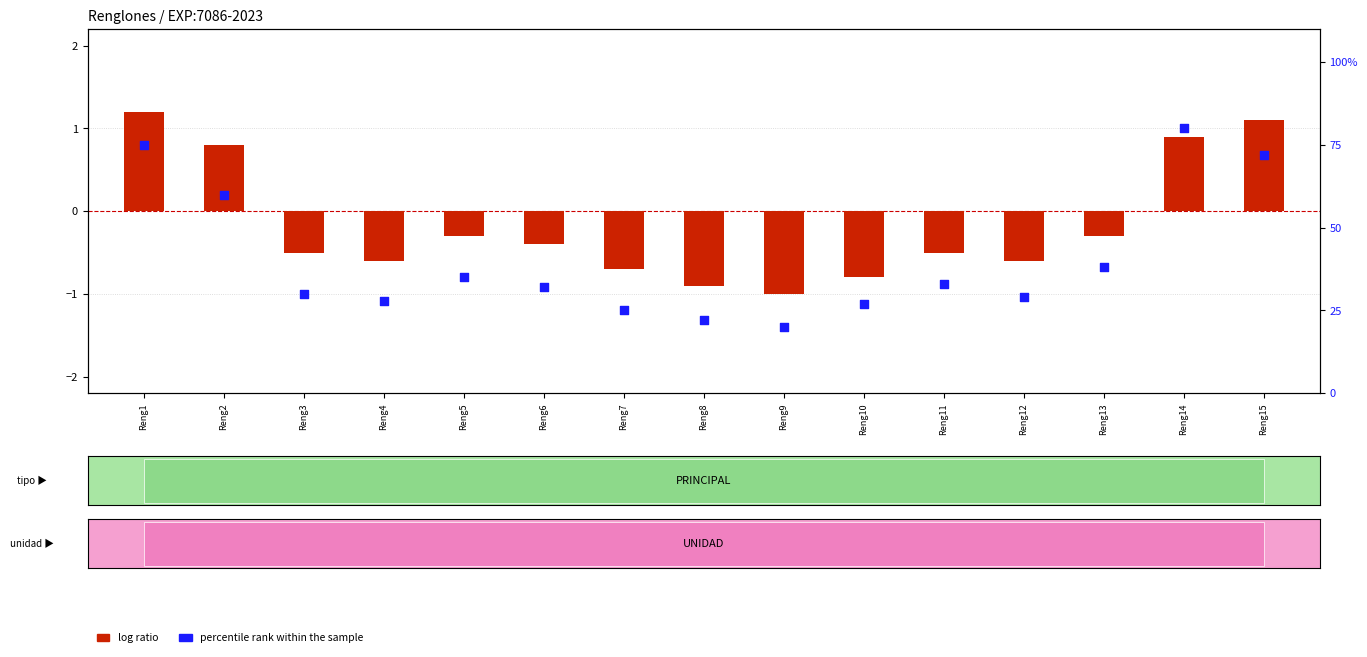

Which series reaches the maximum Y coordinate?

percentile rank within the sample